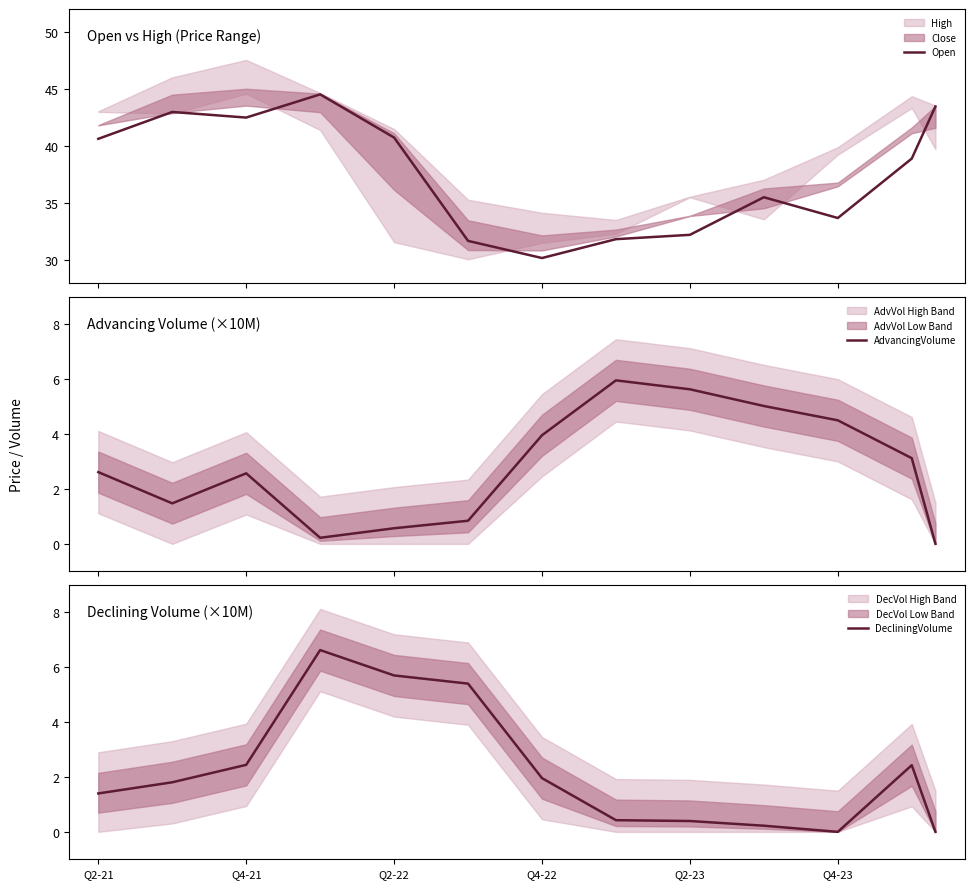

Where does the DecliningVolume series first go above 1?

Q2-21